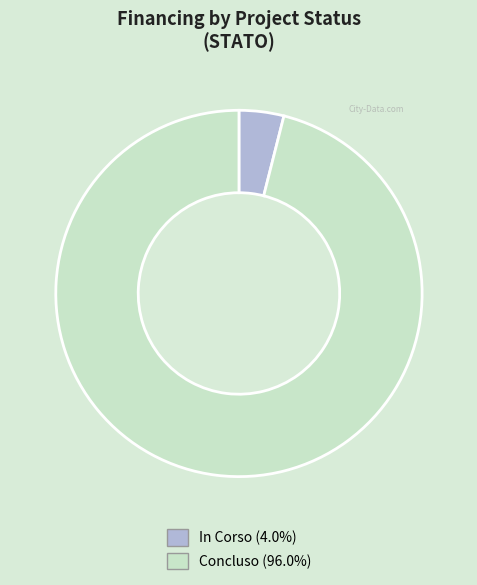

Does Concluso (96.0%) represent more than half of the total?

Yes